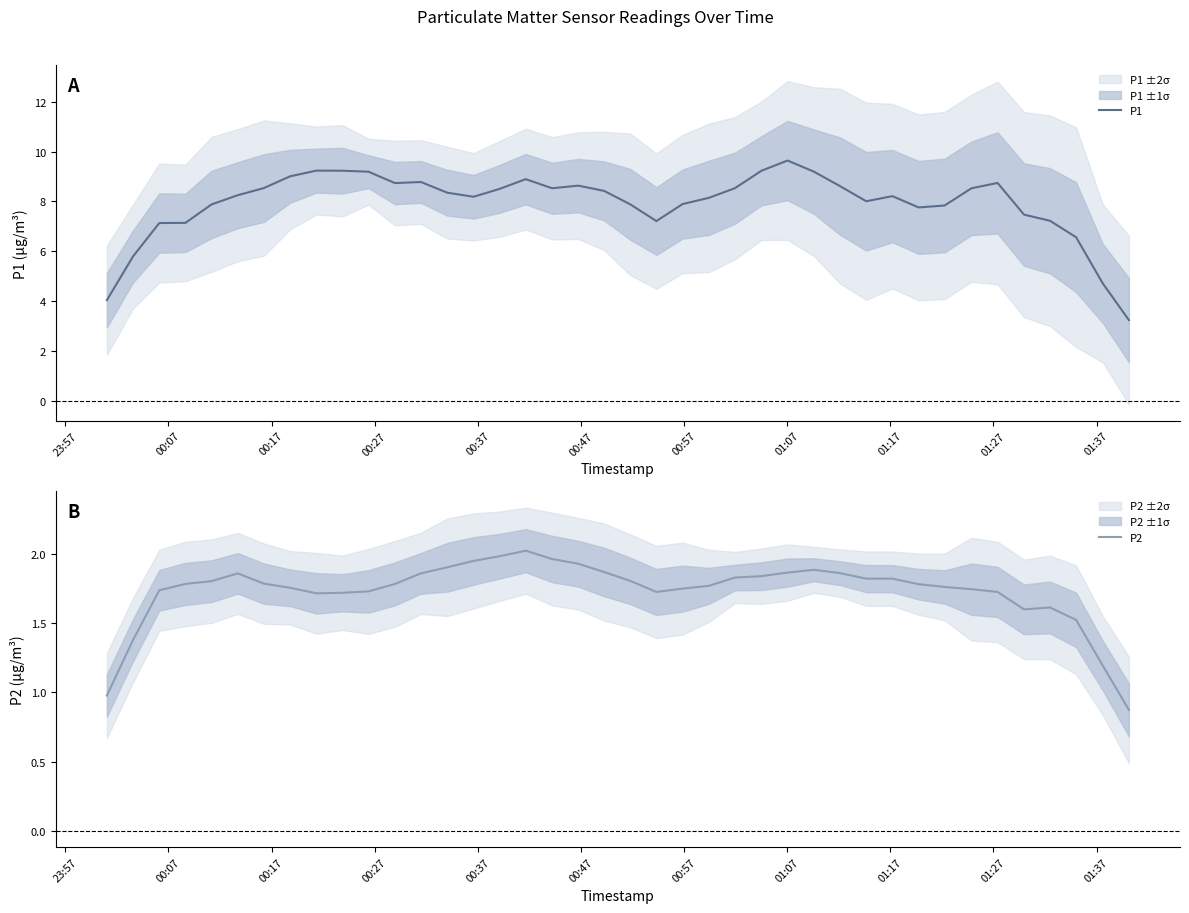

What is the lowest value of the P1 series?

3.2